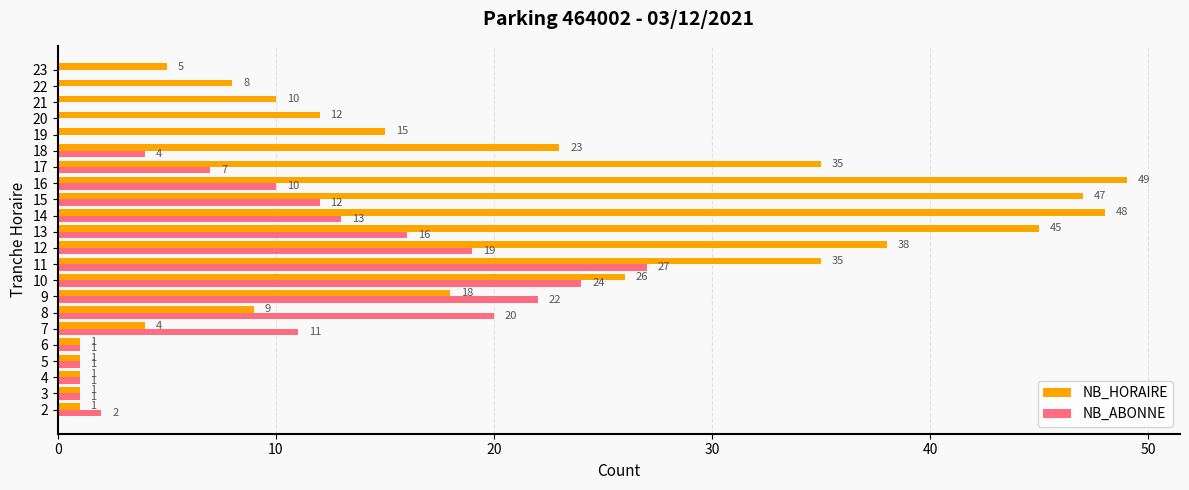

The value of NB_ABONNE at 3 is 1. True or false?

True